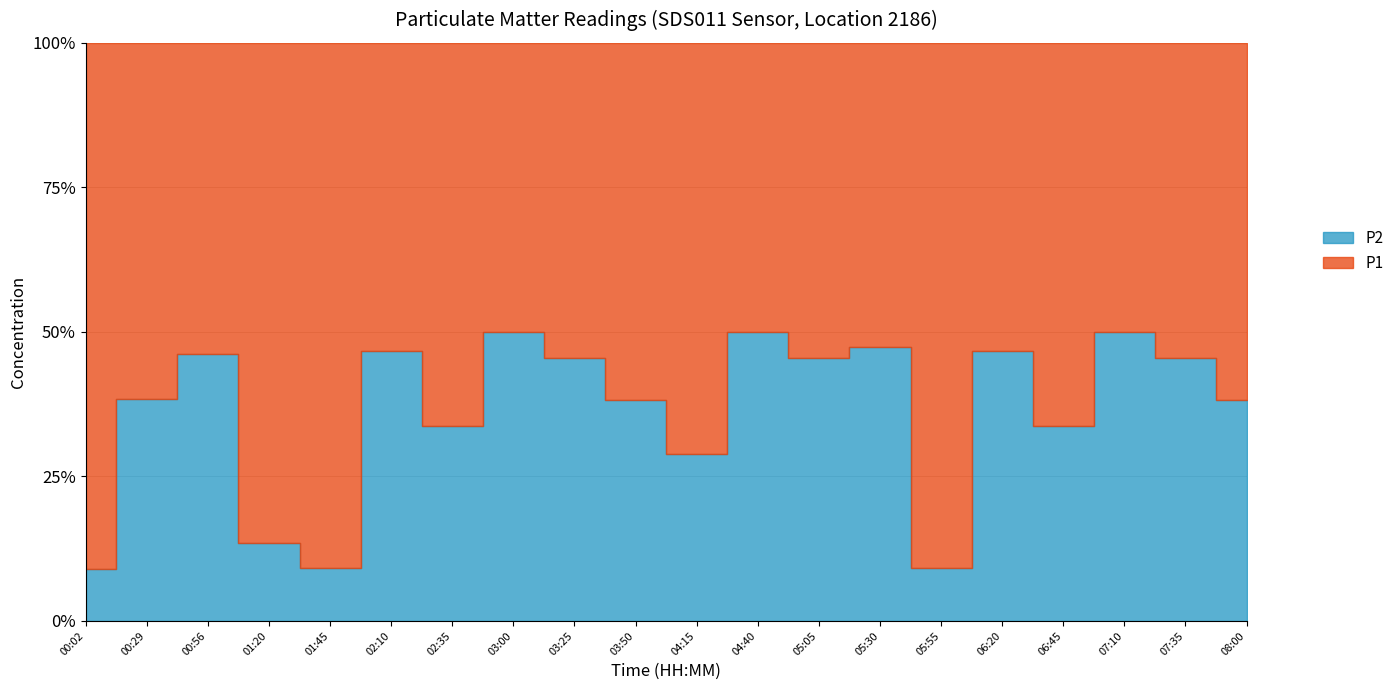

At which category does P1 reach its first local peak?

01:45